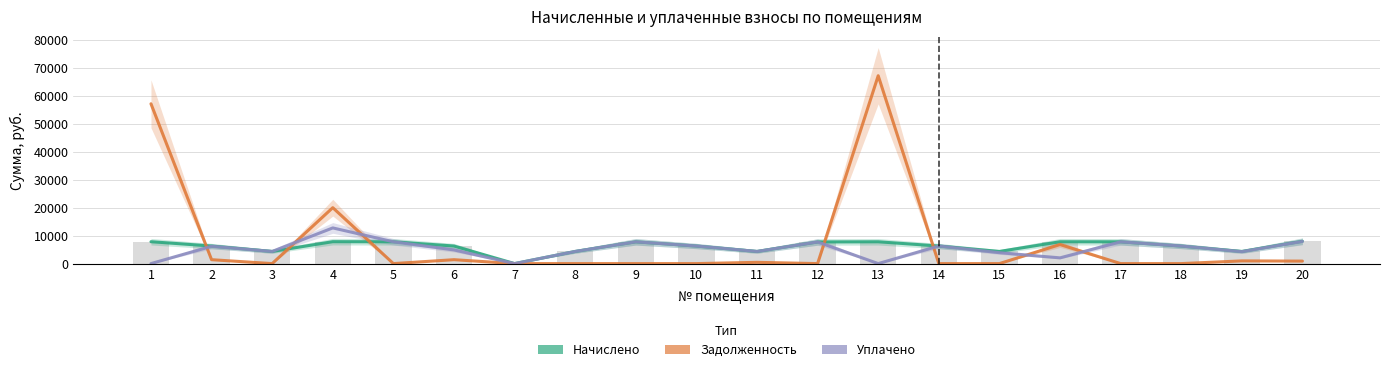

Reading left to right, list all the values displayed in this chart.

начислено: 7824.6	6284.5	4347.0	7837.0	7799.8	6284.5	0.0	4347.0	7787.3	6284.5	4347.0	7737.8	7799.8	6284.5	4347.0	7812.2	7787.3	6284.5	4347.0	7998.5
задолженность: 57159.9	1396.6	0.0	19999.3	0.0	1396.6	0.0	0.0	0.0	0.0	449.0	0.0	67196.0	0.0	0.0	6818.4	0.0	0.0	966.0	888.7
уплачено: 0.0	6183.3	4347.0	12758.2	7799.8	4888.0	0.0	4347.0	7787.3	6284.5	4347.0	7737.8	0.0	6284.5	3897.0	2048.7	7787.3	6284.5	4277.0	7934.1
начислено (столбцы): 7824.6	6284.5	4347.0	7837.0	7799.8	6284.5	0.0	4347.0	7787.3	6284.5	4347.0	7737.8	7799.8	6284.5	4347.0	7812.2	7787.3	6284.5	4347.0	7998.5